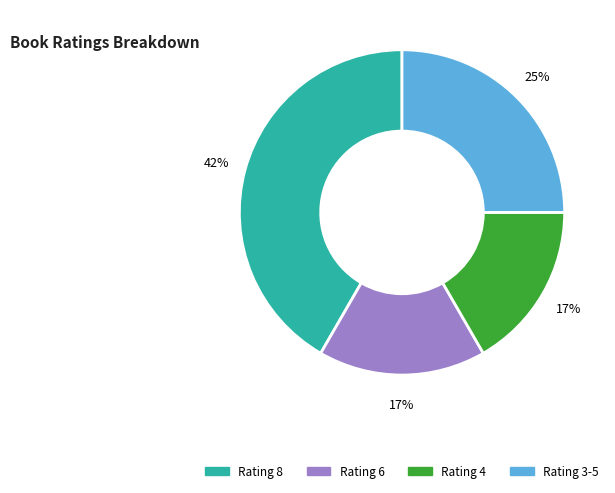

To the nearest percent, what is the average slice percentage?

25%